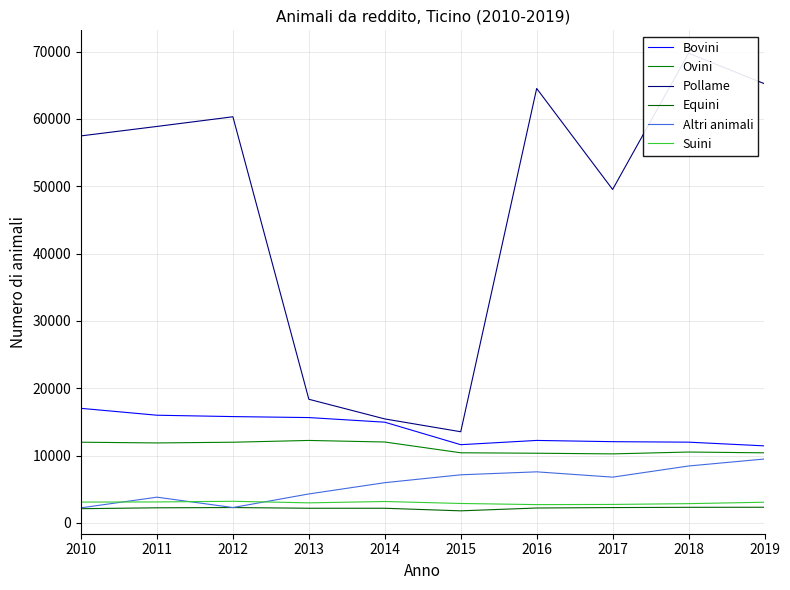

What is the value of the Altri animali point at the 3rd from the left?

2279